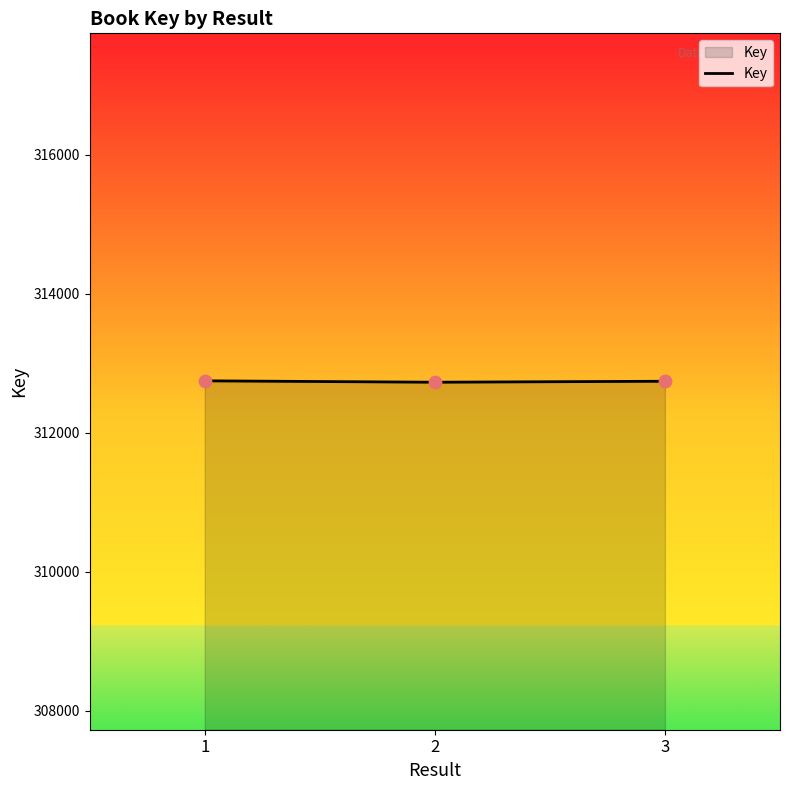

What is the change in value from 1 to 3?

-6